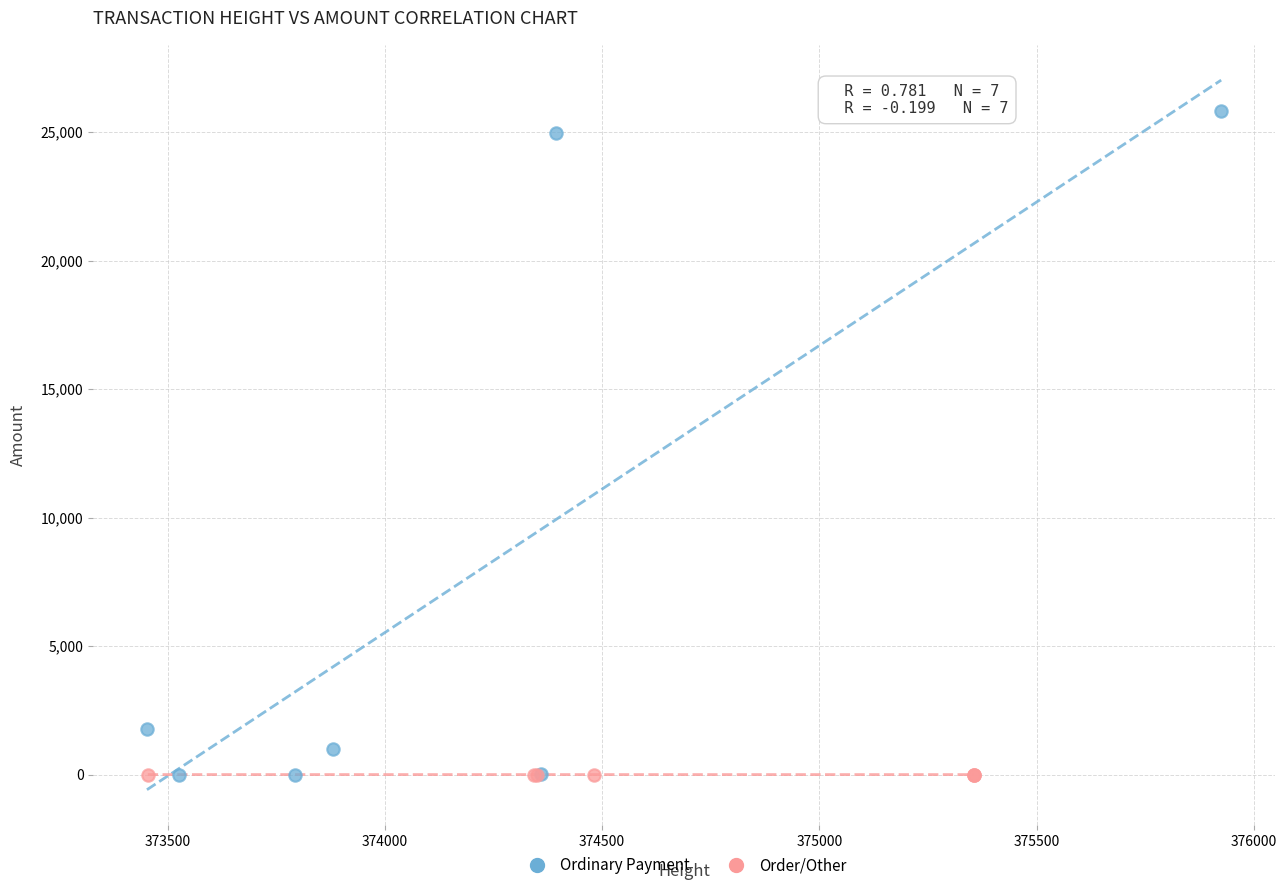

Which series has the widest spread of Y values?

Ordinary Payment